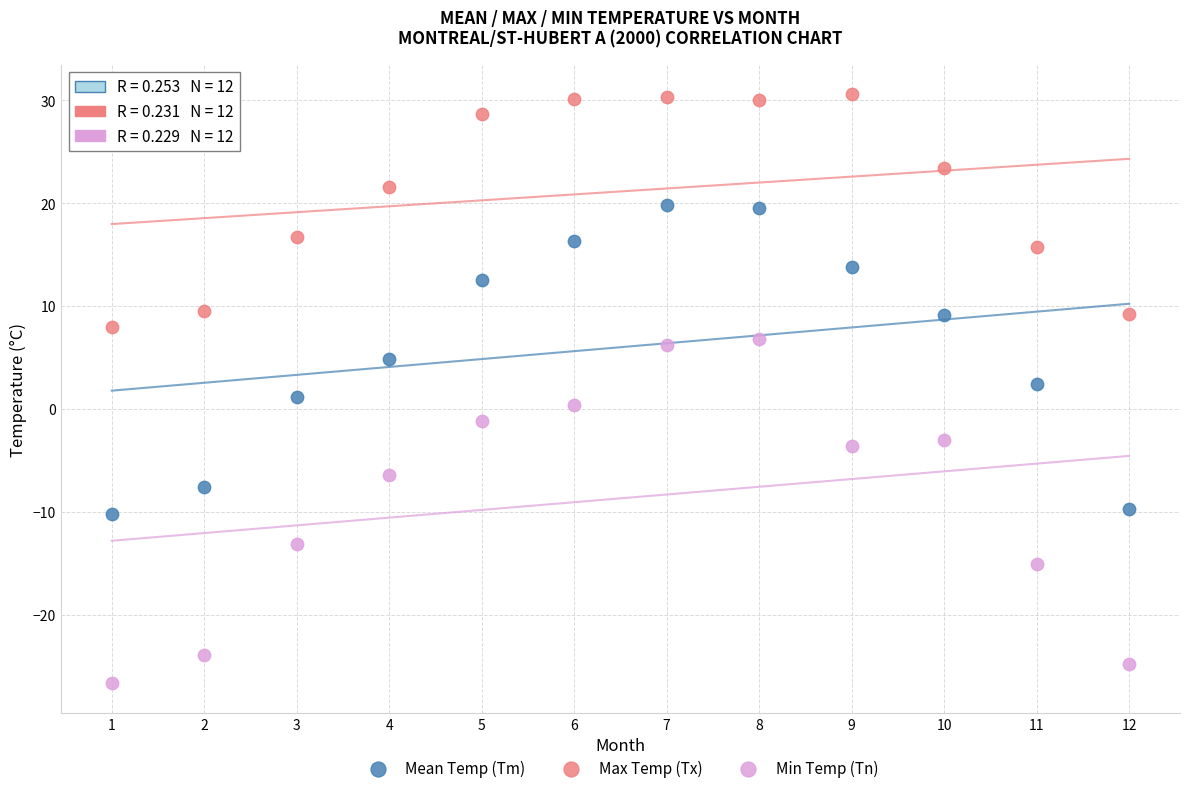

Across all data points, what is the range of X values (max minus min)?

11.0